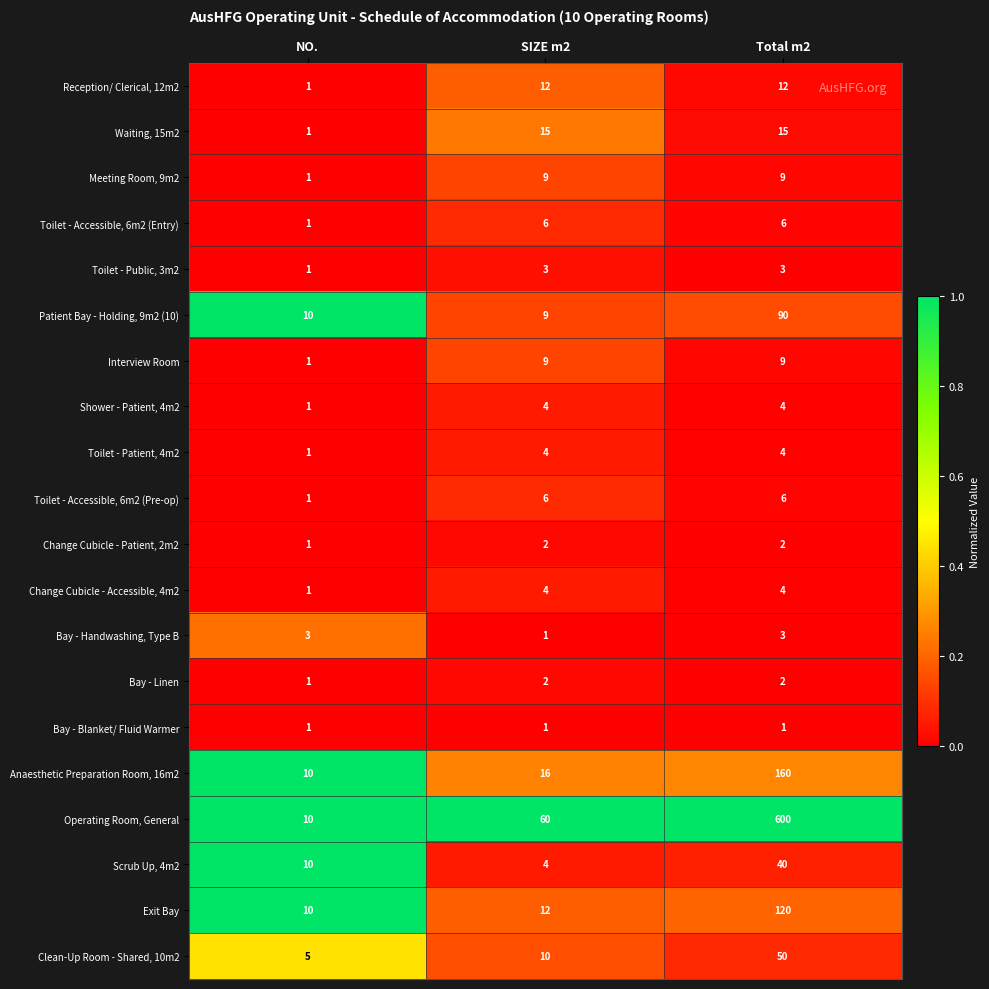

What is the average value of the Clean-Up Room - Shared, 10m2 series?

22